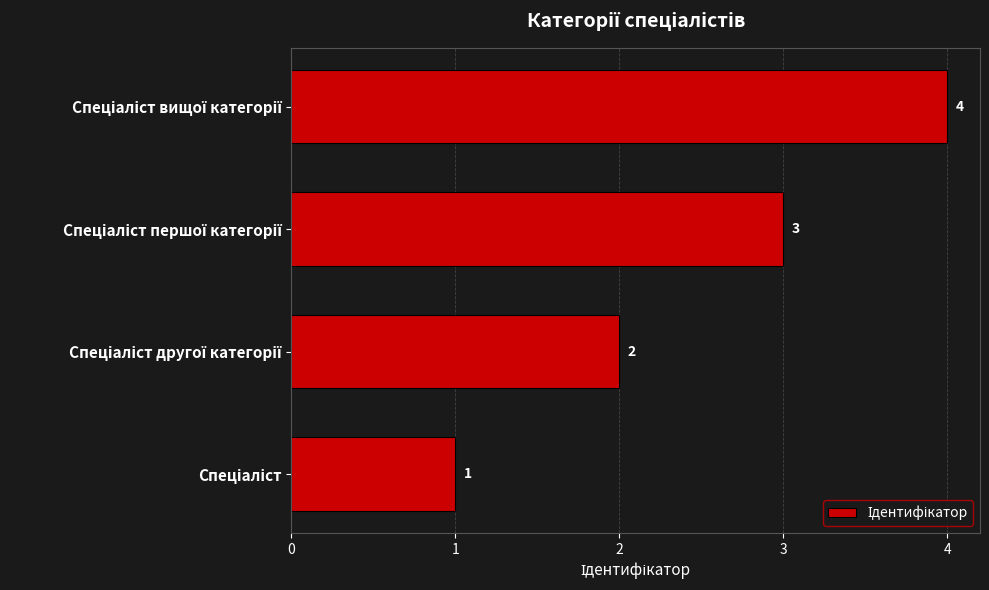

What is the greatest value displayed?

4